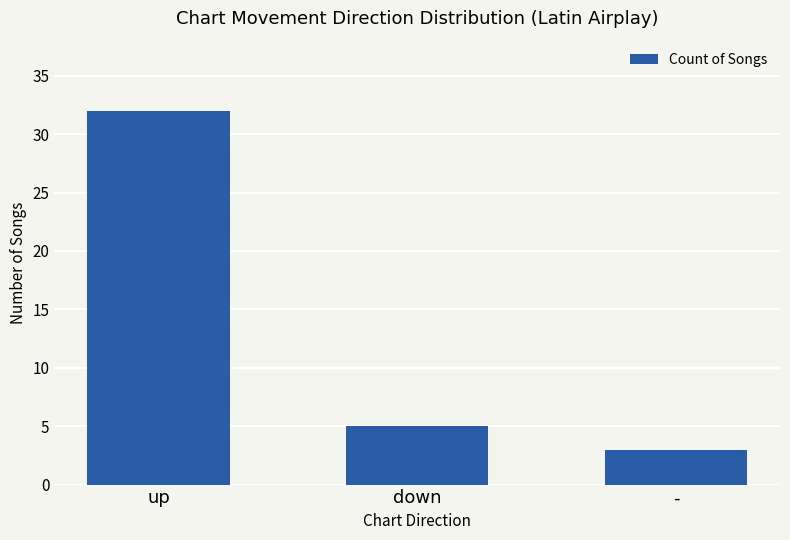

How many bars are there in total?

3